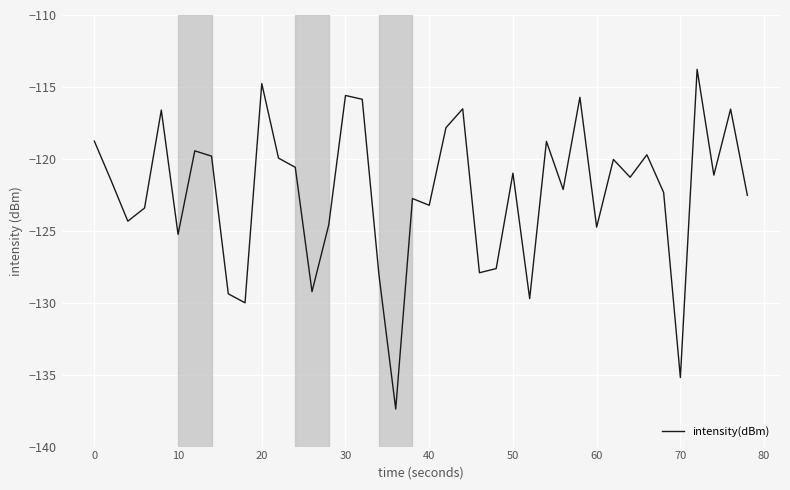

What is the difference between the maximum and minimum values?

23.6